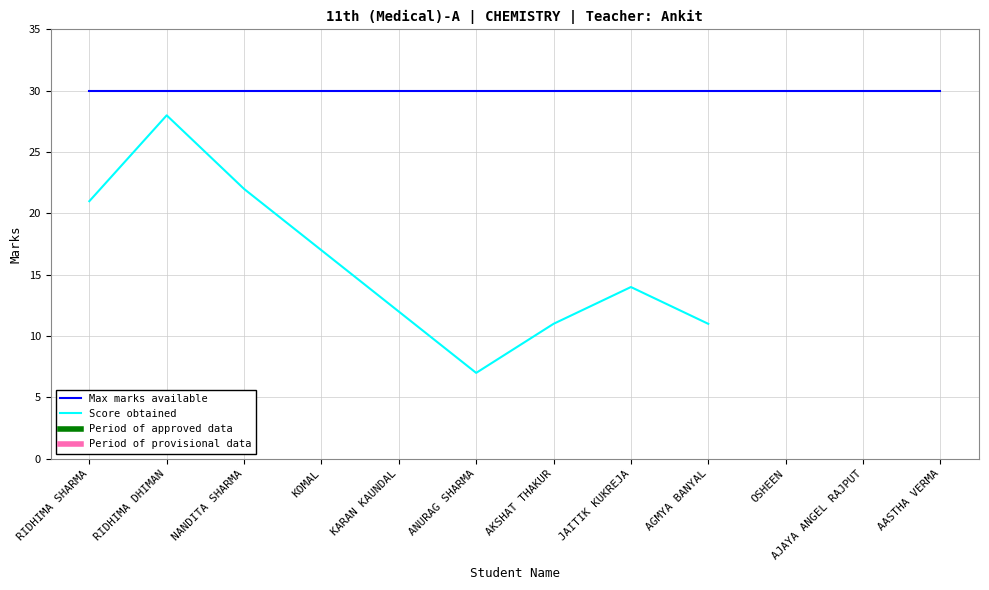

At how many categories does at least one series exceed 13?

12